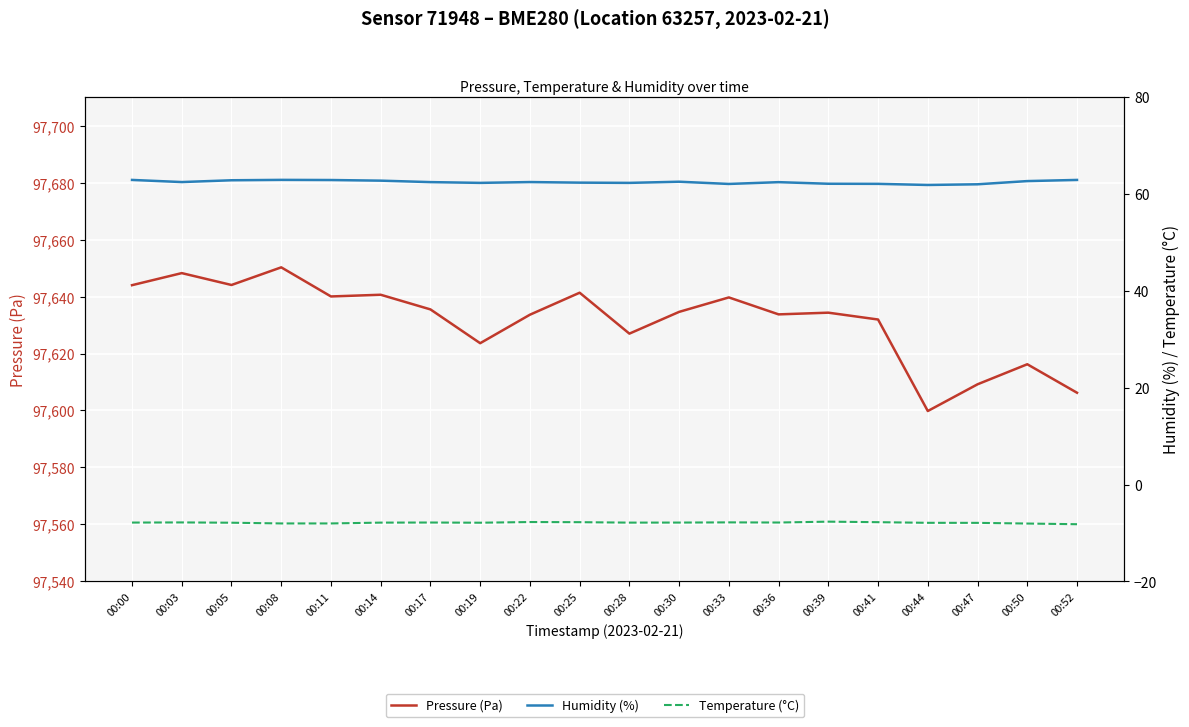

Is it true that Humidity (%) equals 62.9 at 00:00?

True